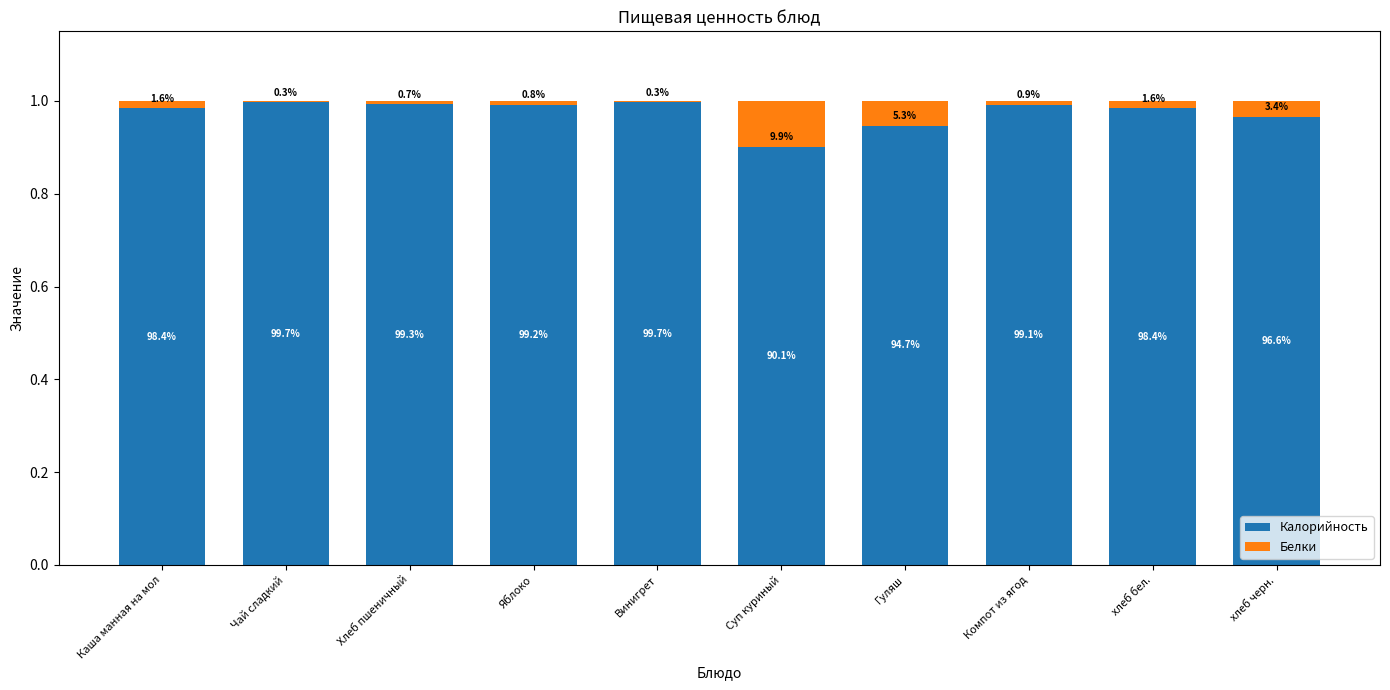

What is the sum of all Белки values?

0.2